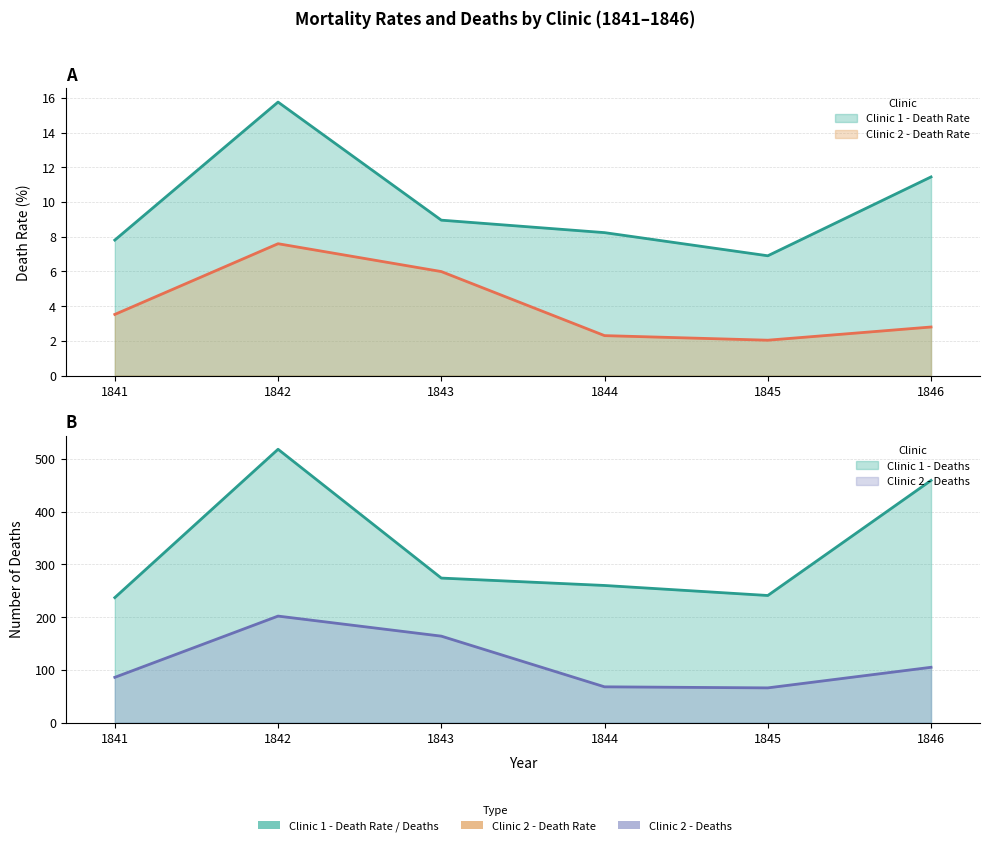

What are all the series names shown in the legend?

Clinic 1 - Death Rate, Clinic 2 - Death Rate, Clinic 1 - Deaths, Clinic 2 - Deaths